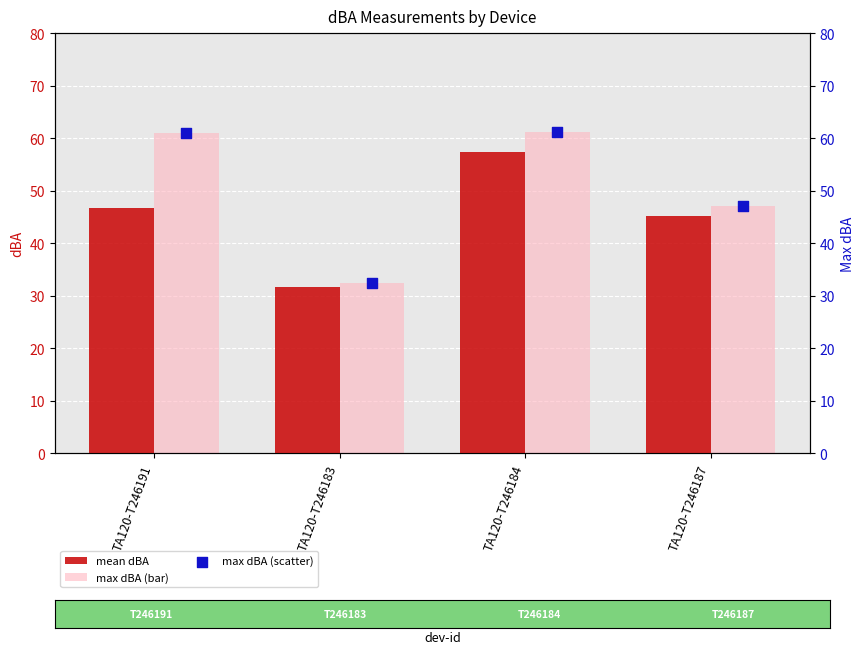

What are all the series names shown in the legend?

mean dBA, max dBA (bar), max dBA